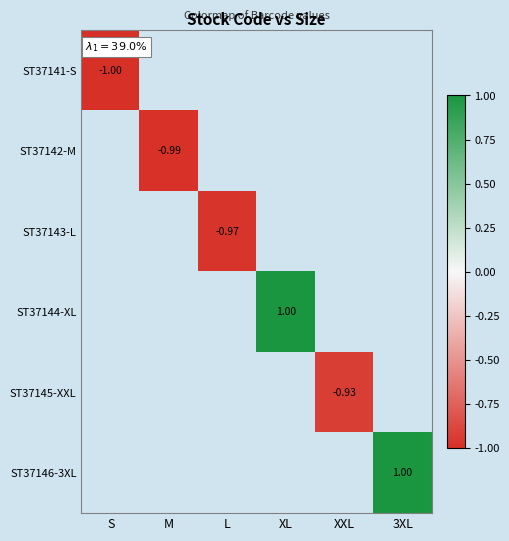

Where is ST37141-S nearest to the value -1?

S